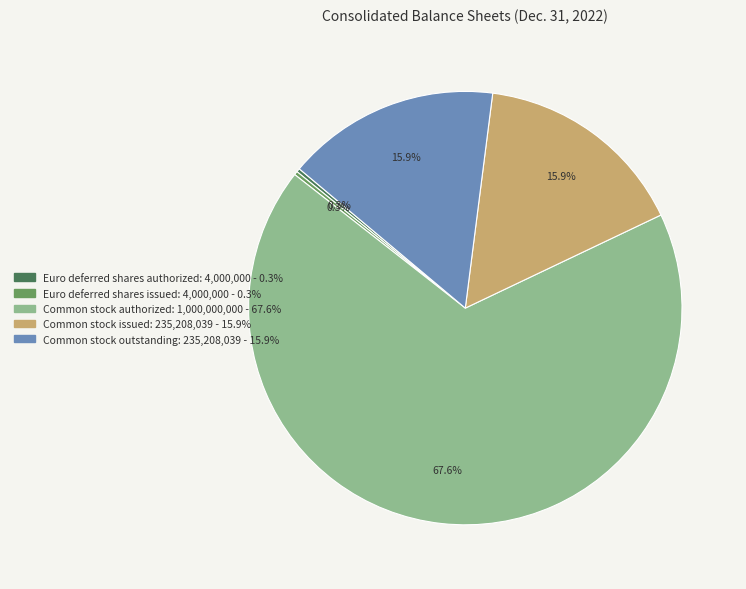

What portion of the pie excludes Common stock outstanding?

84.1%